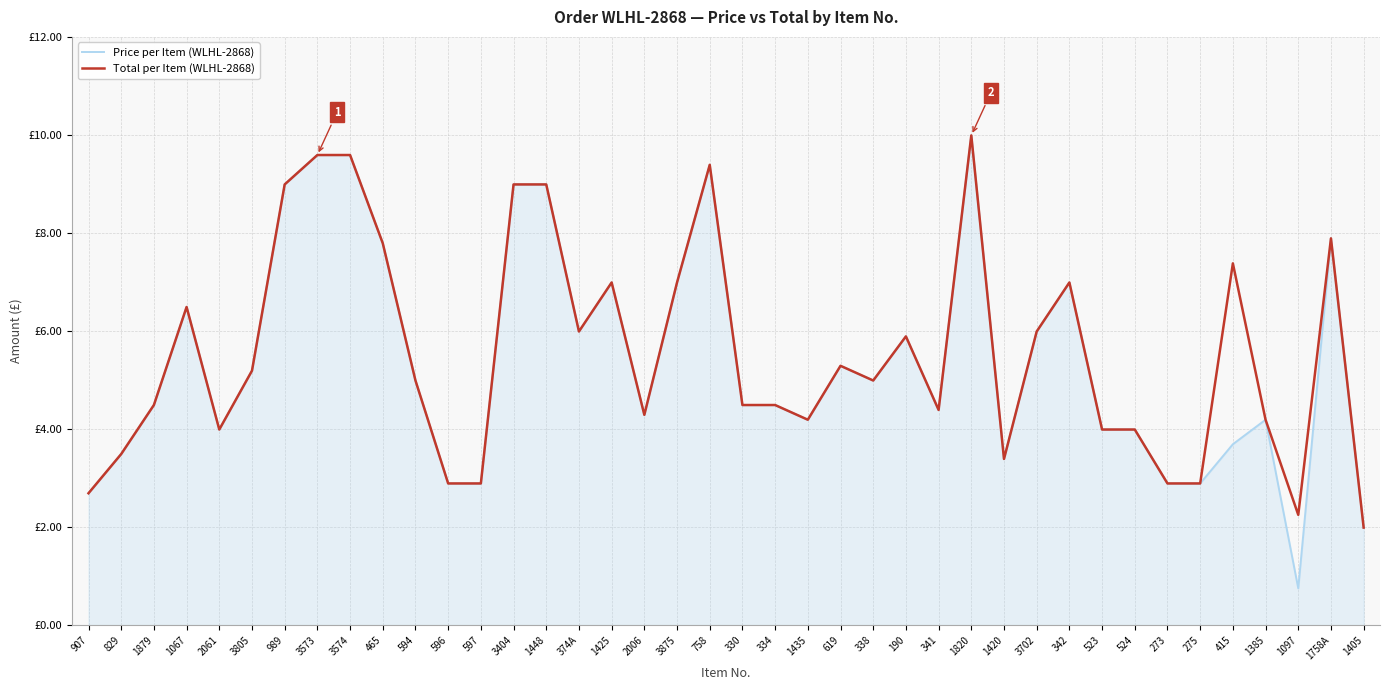

List the series in order of their overall mean, highest first.

Total per Item (WLHL-2868), Price per Item (WLHL-2868)